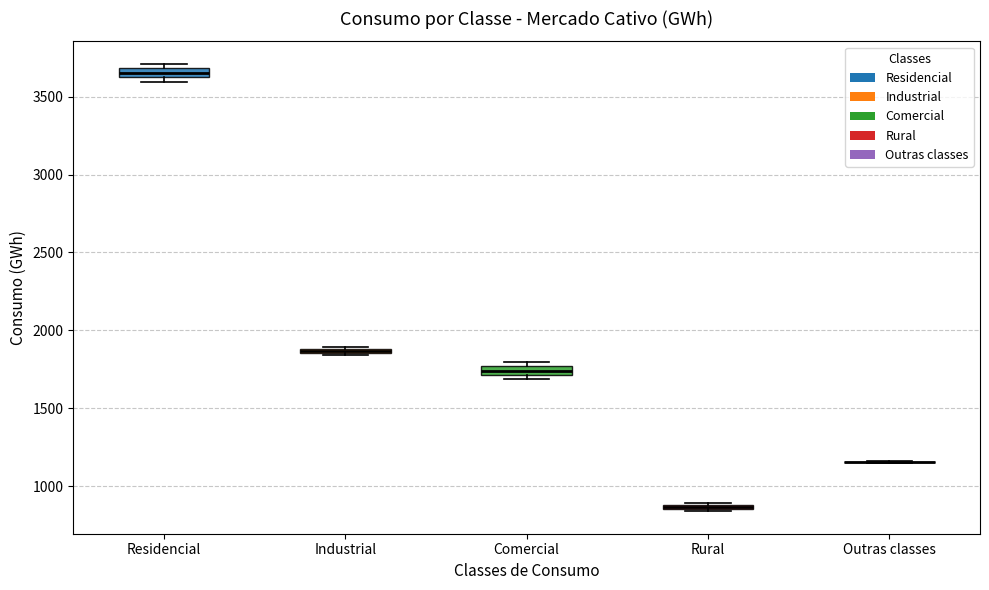

Where is the lower edge of the box for Residencial on the y-axis? The values are not printed on the chart, so give them approximately, as read against the axis.

3600